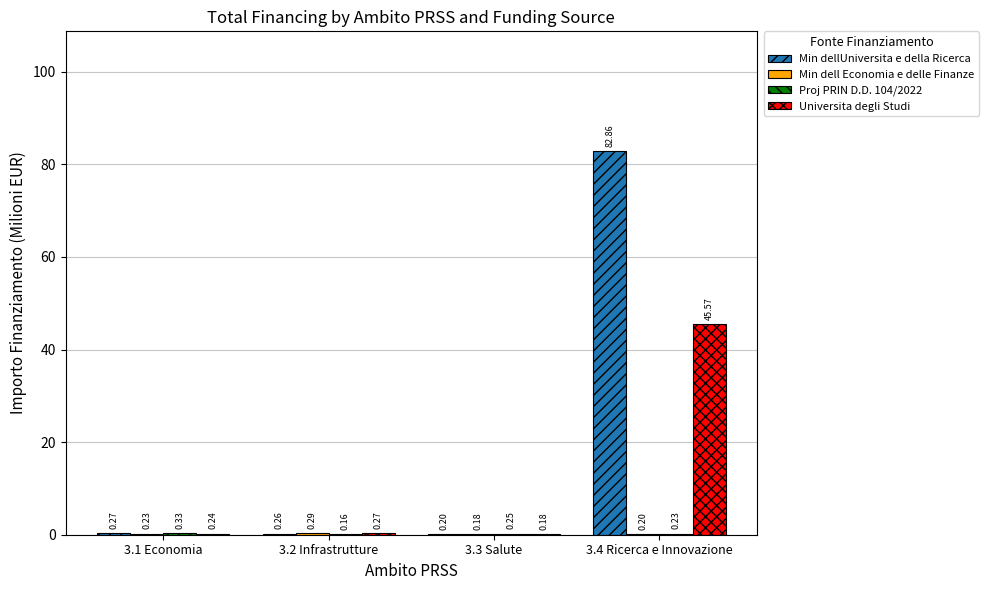

Which series has the largest total across all categories?

Min dellUniversita e della Ricerca